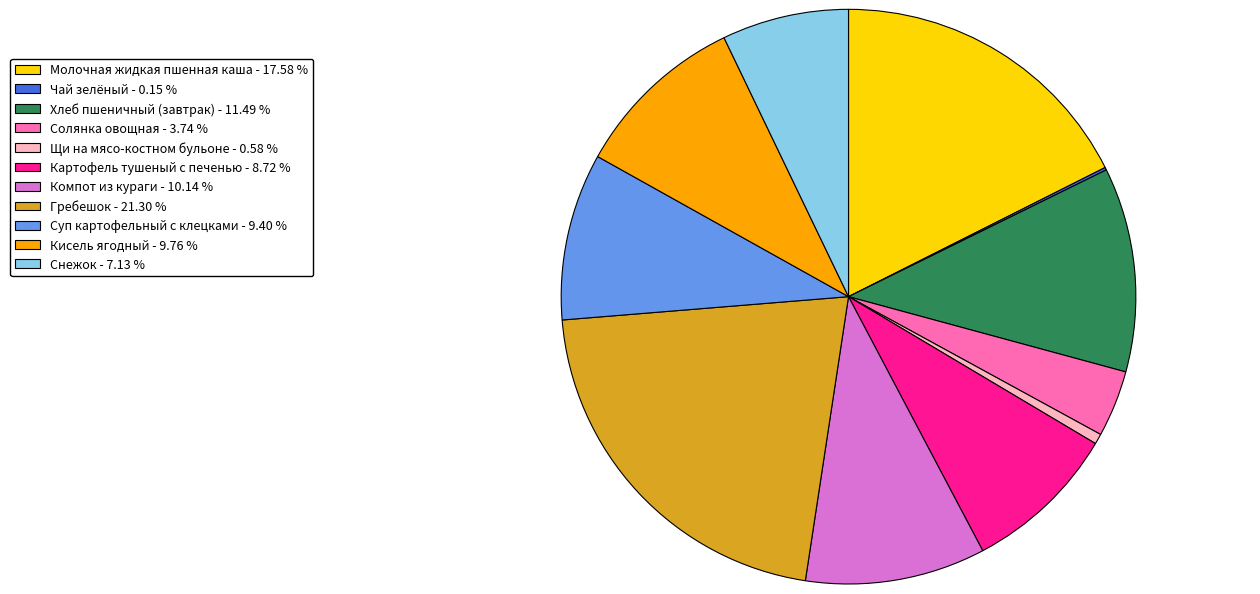

Combined, do Молочная жидкая пшенная каша and Гребешок account for over 50%?

No